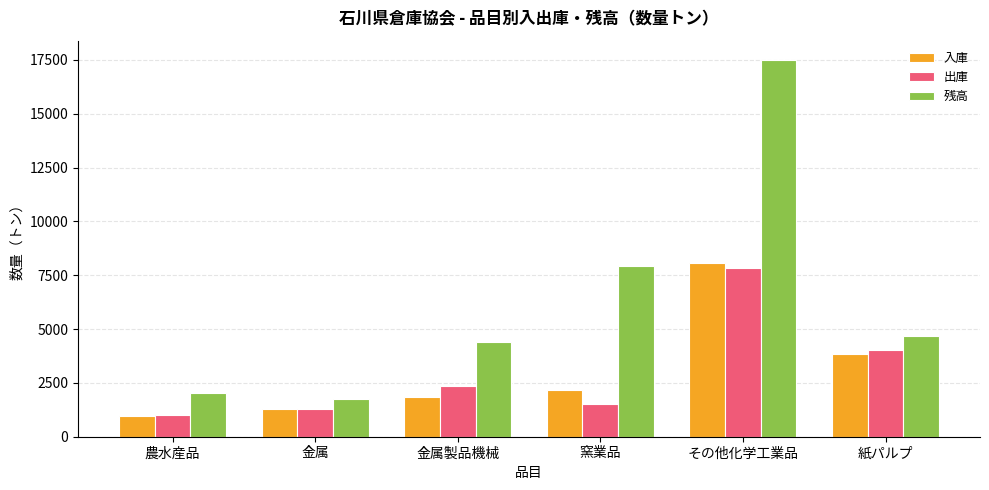

At which category is the sum across all series the highest?

その他化学工業品